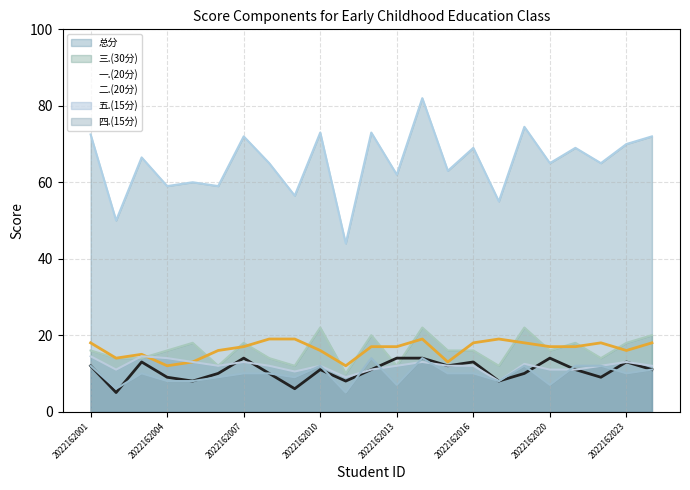

Reading right to left, what are all the values shown in this chart?

一.(20分): 2022162024=18.0	2022162023=16.0	2022162022=18.0	2022162021=17.0	2022162020=17.0	2022162019=18.0	2022162017=19.0	2022162016=18.0	2022162015=13.0	2022162014=19.0	2022162013=17.0	2022162012=17.0	2022162011=12.0	2022162010=16.0	2022162009=19.0	2022162008=19.0	2022162007=17.0	2022162006=16.0	2022162005=13.0	2022162004=12.0	2022162003=15.0	2022162002=14.0	2022162001=18.0
二.(20分): 2022162024=11.0	2022162023=13.0	2022162022=9.0	2022162021=11.0	2022162020=14.0	2022162019=10.0	2022162017=8.0	2022162016=13.0	2022162015=12.0	2022162014=14.0	2022162013=14.0	2022162012=11.0	2022162011=8.0	2022162010=11.0	2022162009=6.0	2022162008=10.0	2022162007=14.0	2022162006=10.0	2022162005=8.0	2022162004=9.0	2022162003=13.0	2022162002=5.0	2022162001=12.0
三.(30分): 2022162024=20.0	2022162023=18.0	2022162022=14.0	2022162021=18.0	2022162020=16.0	2022162019=22.0	2022162017=12.0	2022162016=16.0	2022162015=16.0	2022162014=22.0	2022162013=12.0	2022162012=20.0	2022162011=10.0	2022162010=22.0	2022162009=12.0	2022162008=14.0	2022162007=18.0	2022162006=12.0	2022162005=18.0	2022162004=16.0	2022162003=14.0	2022162002=14.0	2022162001=16.0
四.(15分): 2022162024=11.0	2022162023=10.0	2022162022=12.0	2022162021=12.0	2022162020=7.0	2022162019=12.0	2022162017=8.0	2022162016=10.0	2022162015=10.0	2022162014=14.0	2022162013=7.0	2022162012=14.0	2022162011=5.0	2022162010=12.0	2022162009=9.0	2022162008=10.0	2022162007=10.0	2022162006=9.0	2022162005=8.0	2022162004=8.0	2022162003=10.0	2022162002=6.0	2022162001=12.0
五.(15分): 2022162024=12.0	2022162023=13.0	2022162022=12.0	2022162021=11.0	2022162020=11.0	2022162019=12.5	2022162017=8.0	2022162016=12.0	2022162015=12.0	2022162014=13.0	2022162013=12.0	2022162012=11.0	2022162011=9.0	2022162010=12.0	2022162009=10.5	2022162008=12.0	2022162007=13.0	2022162006=12.0	2022162005=13.0	2022162004=14.0	2022162003=14.5	2022162002=11.0	2022162001=14.5
总分: 2022162024=72.0	2022162023=70.0	2022162022=65.0	2022162021=69.0	2022162020=65.0	2022162019=74.5	2022162017=55.0	2022162016=69.0	2022162015=63.0	2022162014=82.0	2022162013=62.0	2022162012=73.0	2022162011=44.0	2022162010=73.0	2022162009=56.5	2022162008=65.0	2022162007=72.0	2022162006=59.0	2022162005=60.0	2022162004=59.0	2022162003=66.5	2022162002=50.0	2022162001=72.5